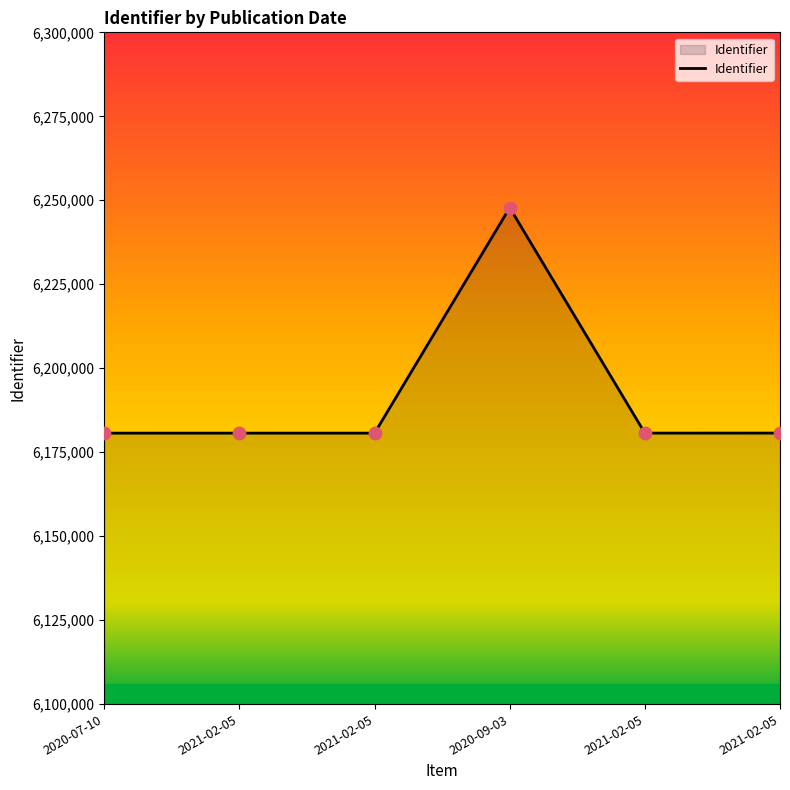

Between 2021-02-05 and 2021-02-05, which is larger?

2021-02-05